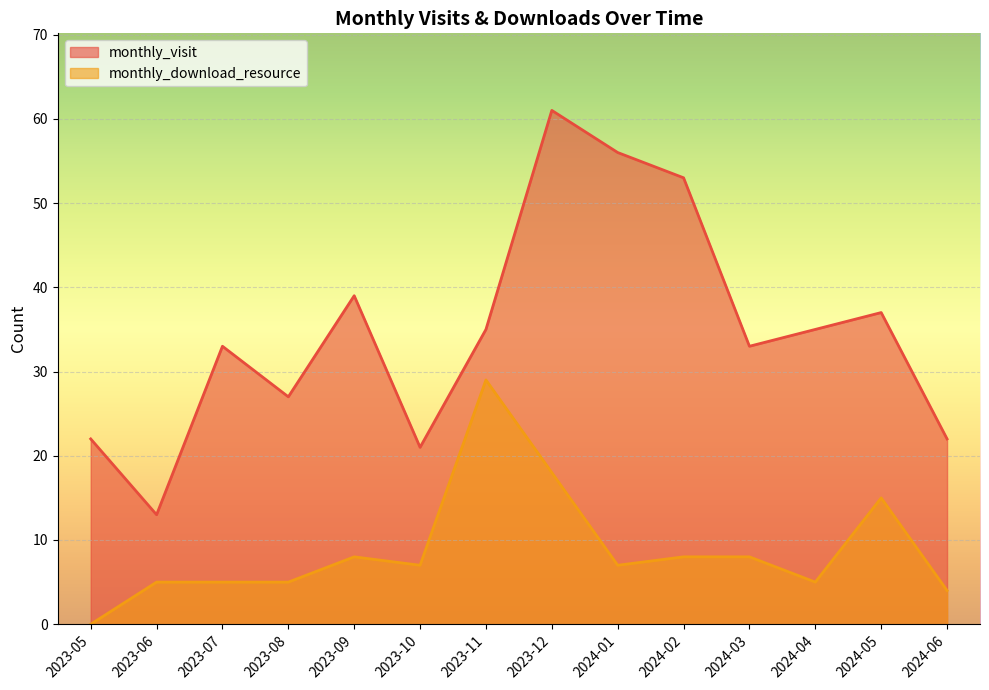

True or false: monthly_visit has a value of 37 at 2024-05.

True